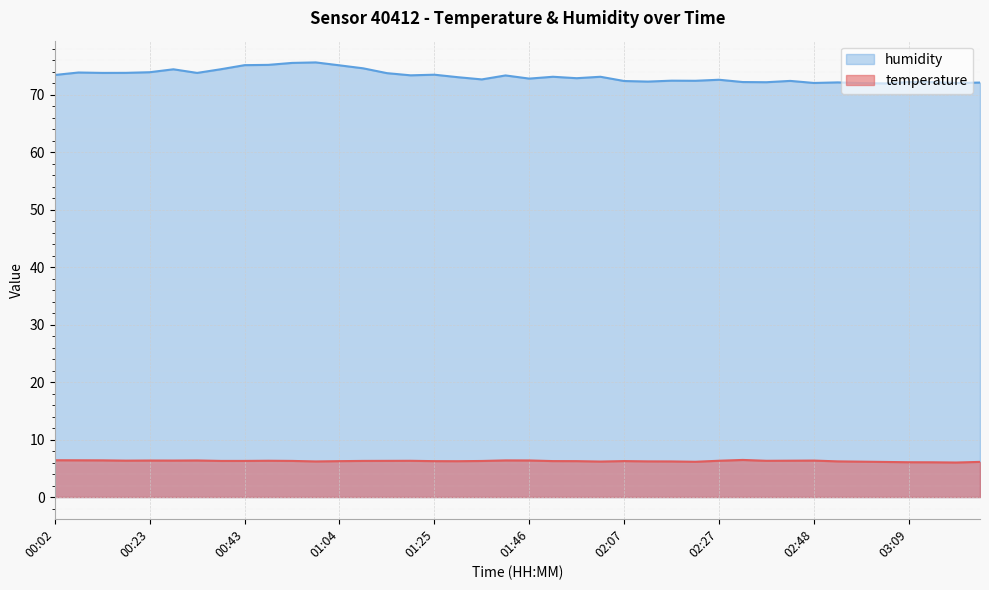

Which series has the largest total across all categories?

humidity